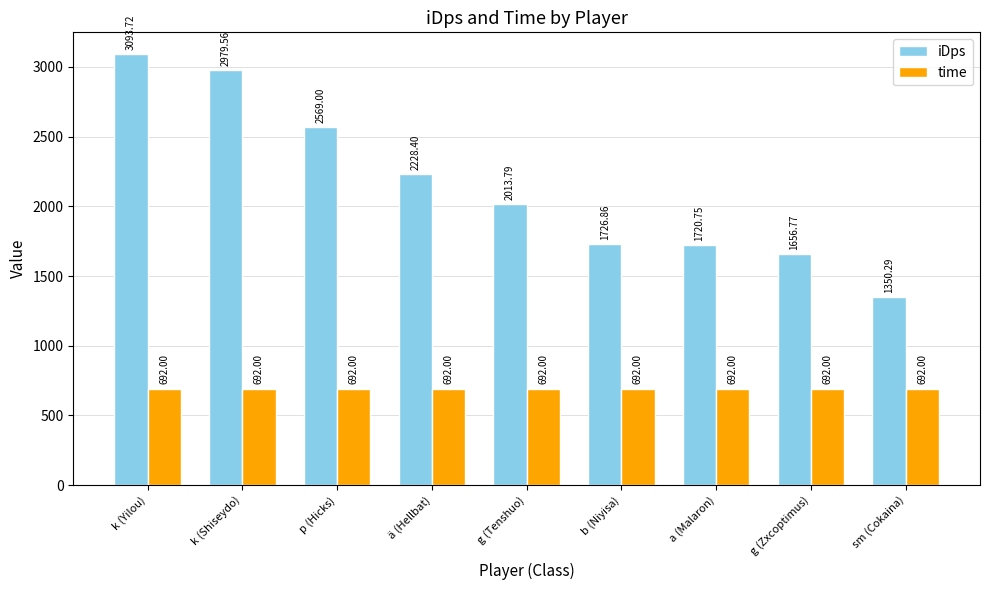

What is the difference between the maximum and minimum values in the iDps series?

1743.4